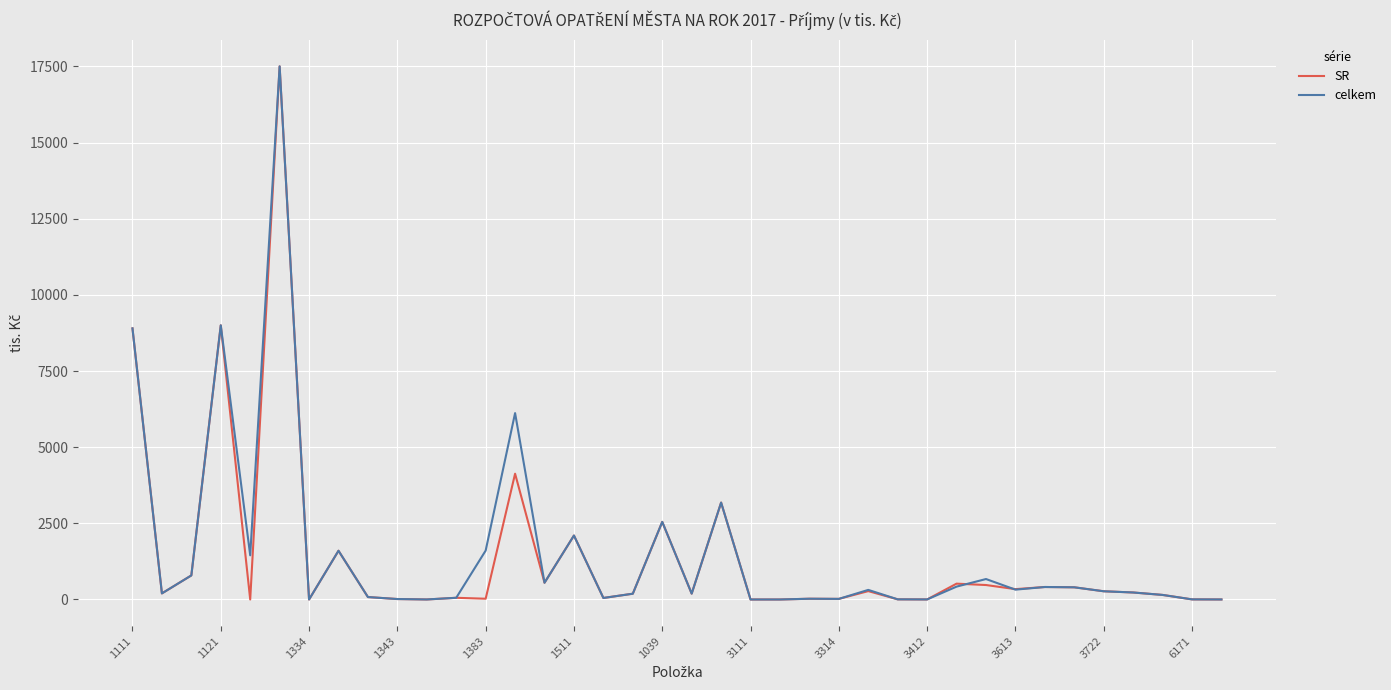

Does the chart display data point markers on the line(s)?

No